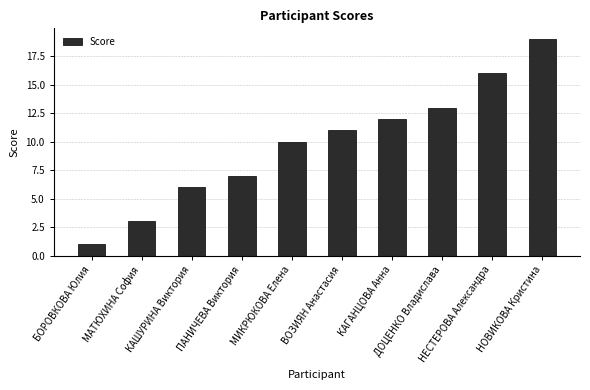

What is the difference between the maximum and second lowest values?

16